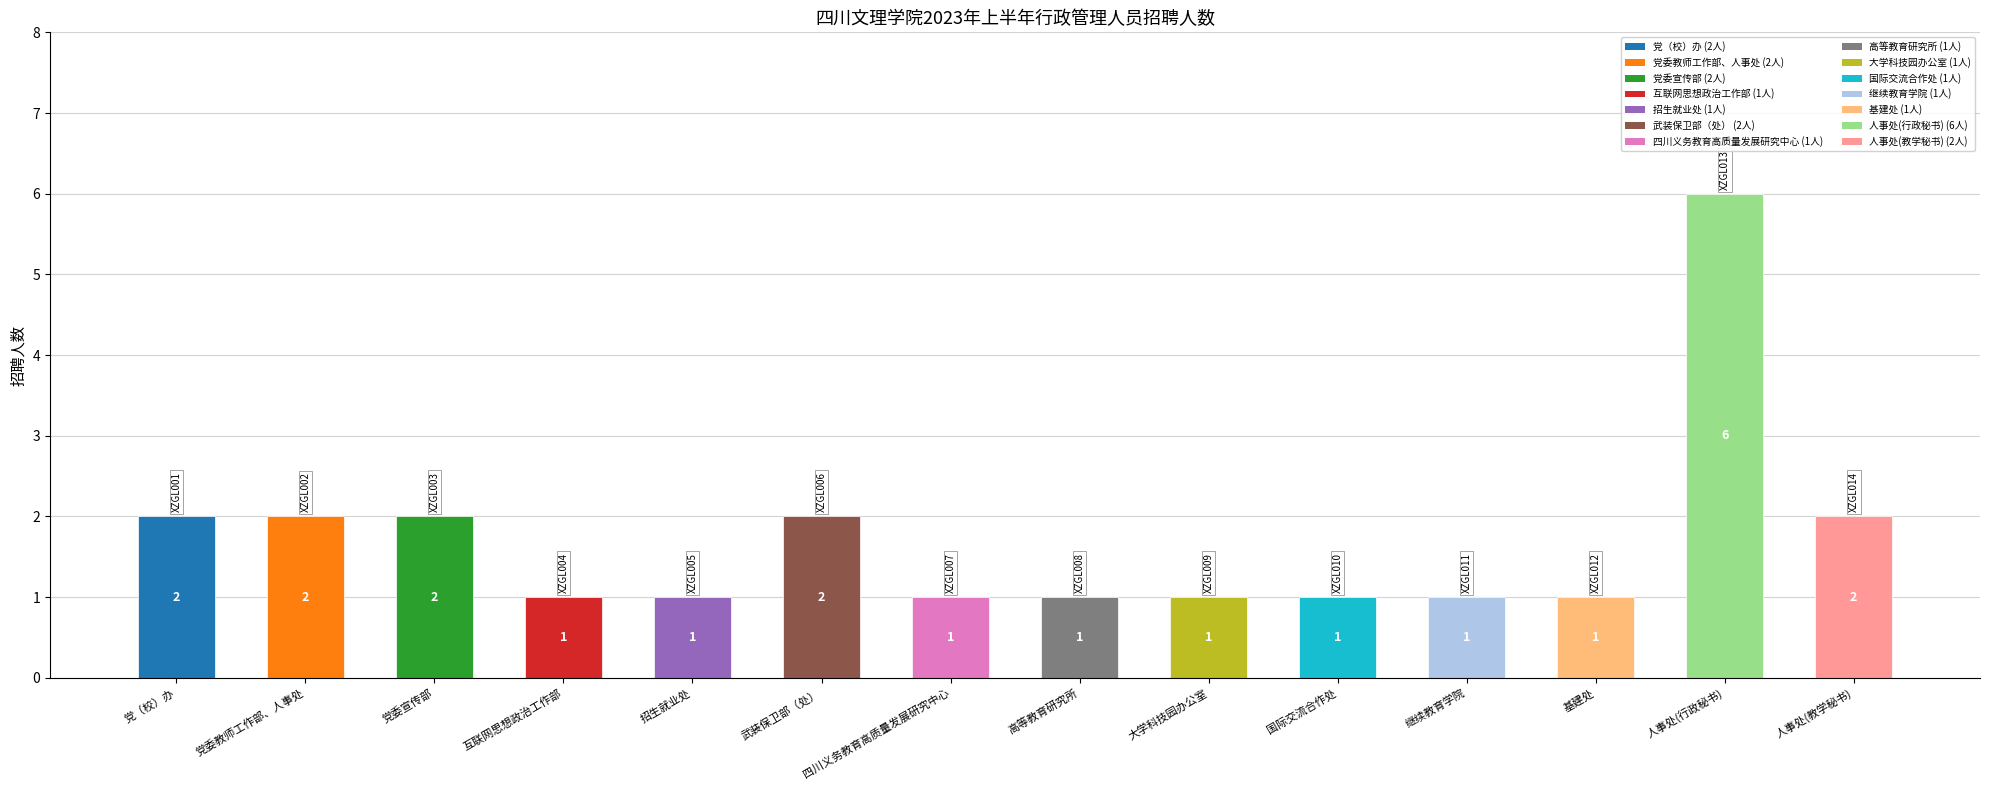

Which label corresponds to the largest value in the chart?

人事处(行政秘书)